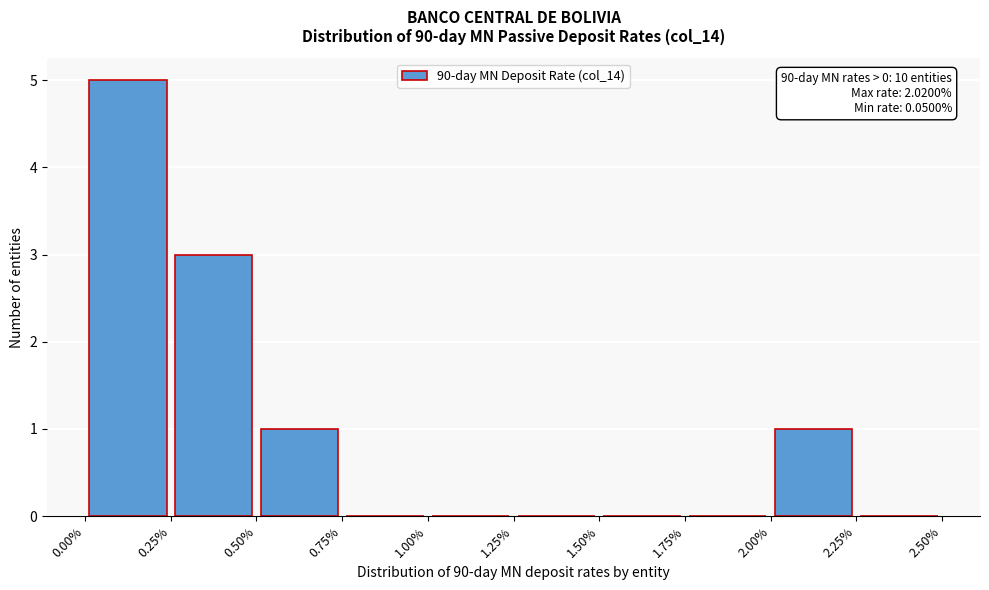

Over which range of the x-axis is the bar tallest?

0.00% to 0.25%